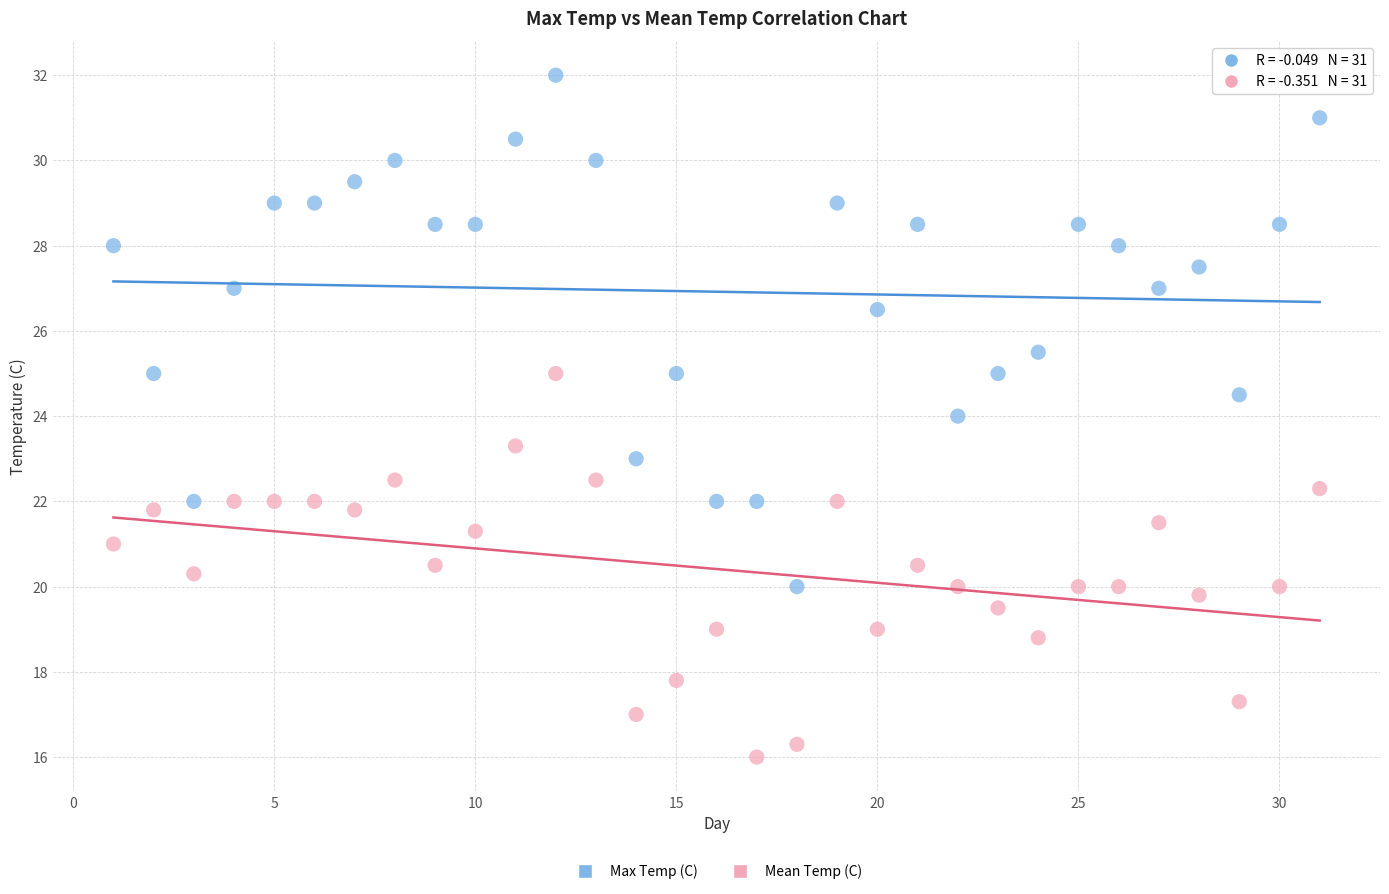

What are all the series names shown in the legend?

Max Temp (C), Mean Temp (C)